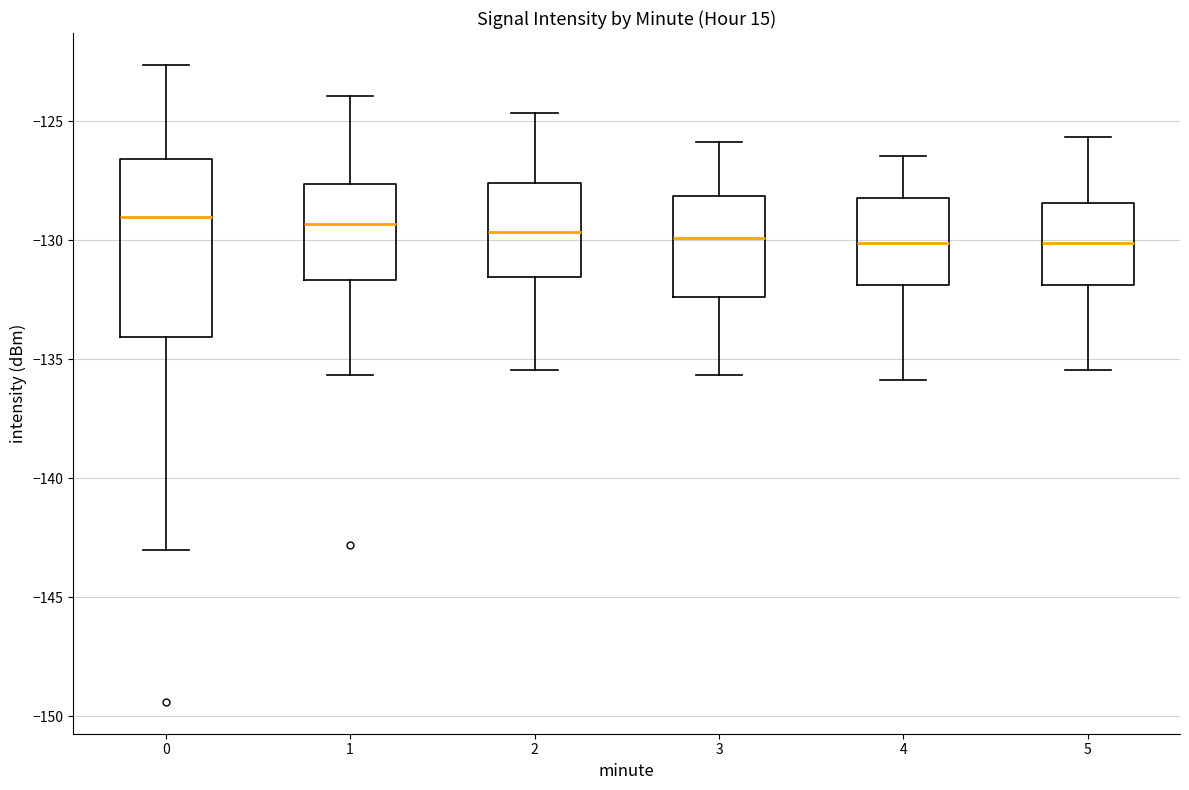

Reading left to right, read every box against the y-axis: the position of its median line, the range the box covers, and the ends of its whiskers. The values are not printed on the chart, so give them approximately, as read against the axis.

0: median -129.0, box -134.0 to -126.5, whiskers -143.0 to -122.5
1: median -129.5, box -131.5 to -127.5, whiskers -135.5 to -124.0
2: median -129.5, box -131.5 to -127.5, whiskers -135.5 to -124.5
3: median -130.0, box -132.5 to -128.0, whiskers -135.5 to -126.0
4: median -130.0, box -132.0 to -128.0, whiskers -136.0 to -126.5
5: median -130.0, box -132.0 to -128.5, whiskers -135.5 to -125.5